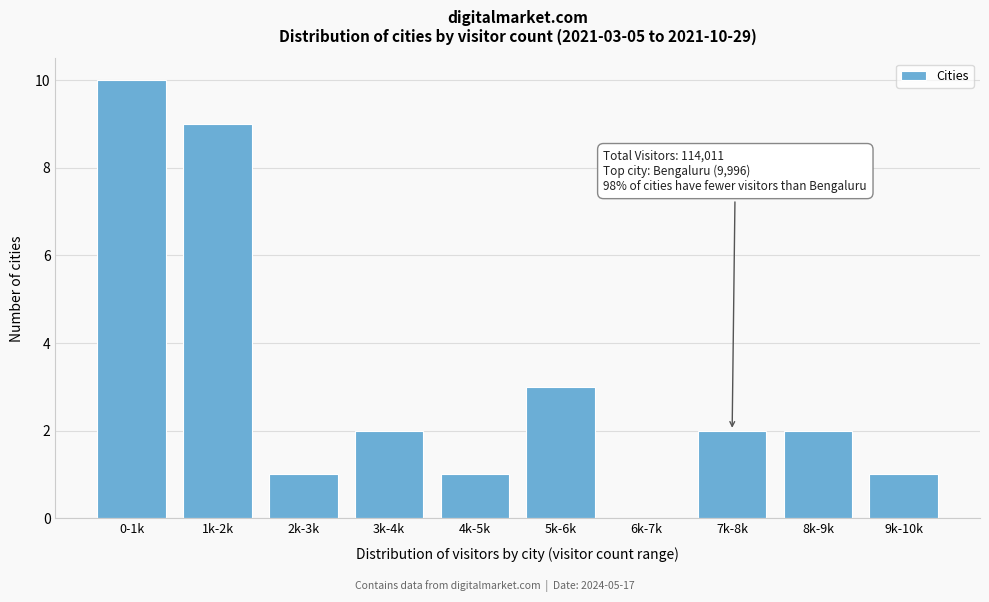

Reading left to right, transcribe all the data shown in this chart.

0-1k=10	1k-2k=9	2k-3k=1	3k-4k=2	4k-5k=1	5k-6k=3	6k-7k=0	7k-8k=2	8k-9k=2	9k-10k=1